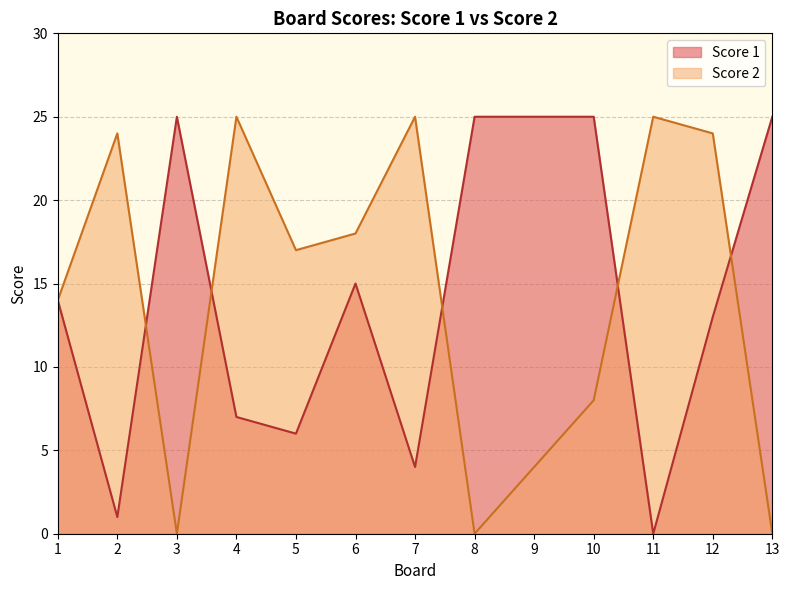

The value of Score 2 at 4 is 25. True or false?

True